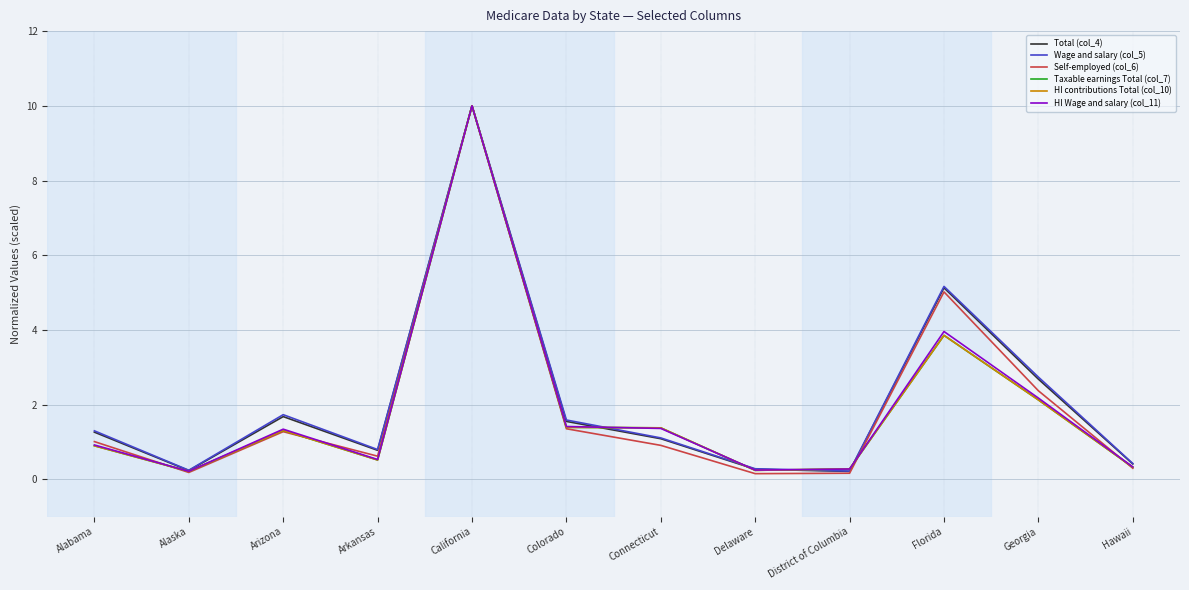

What position from the right is Florida?

3